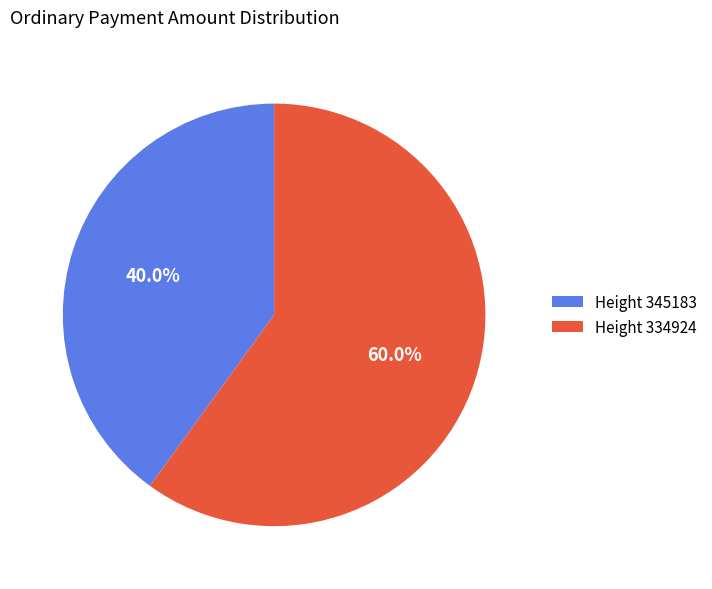

Which slice is the largest?

Height 334924